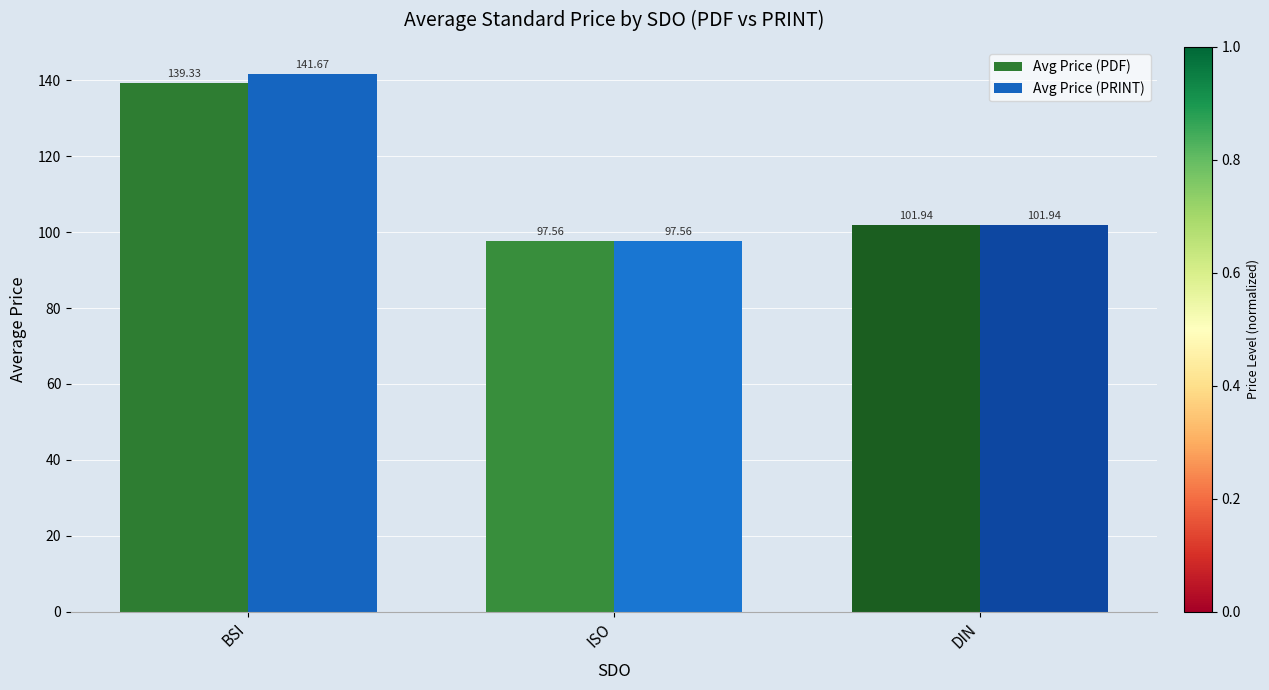

What is the difference between the maximum and second lowest values in the Avg Price (PDF) series?

37.4